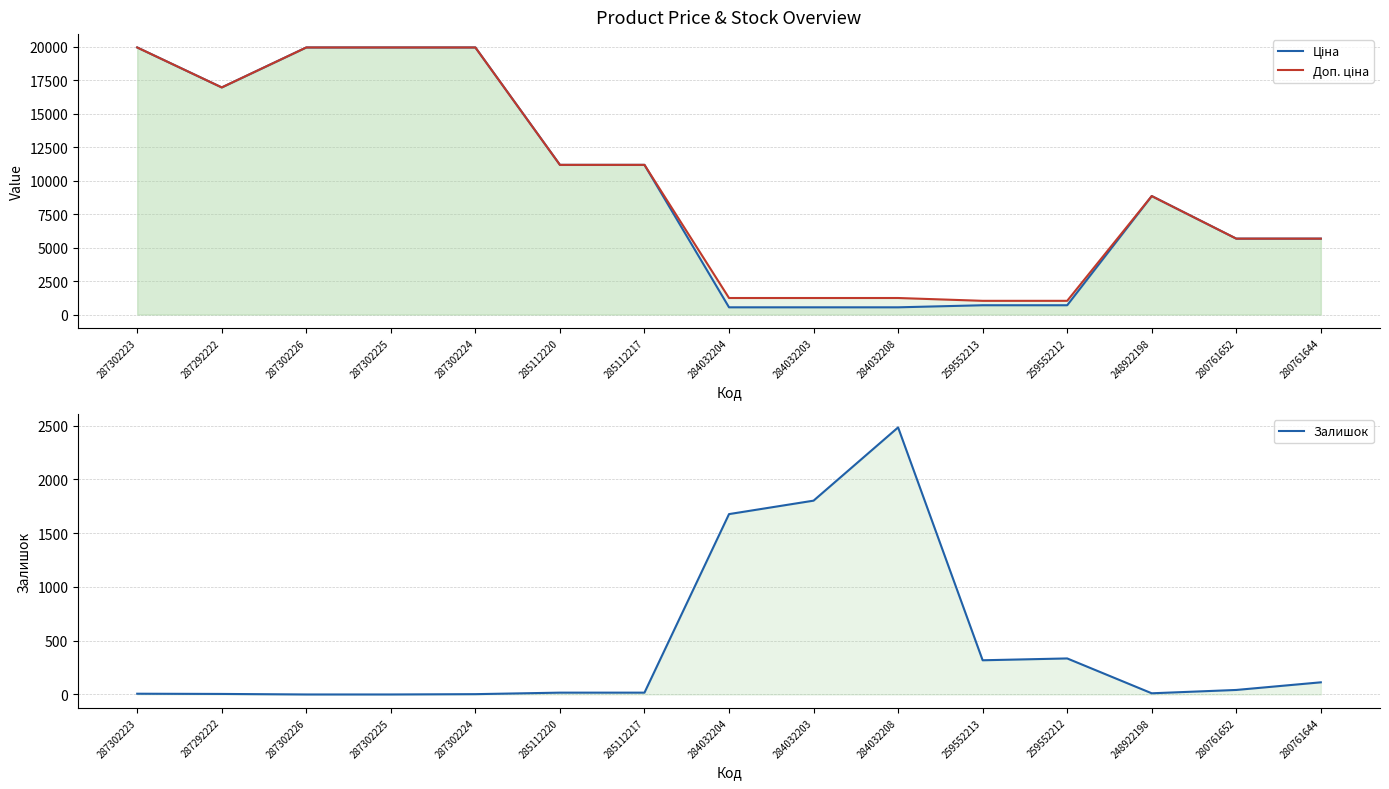

At which category does Залишок reach its first local peak?

284032208